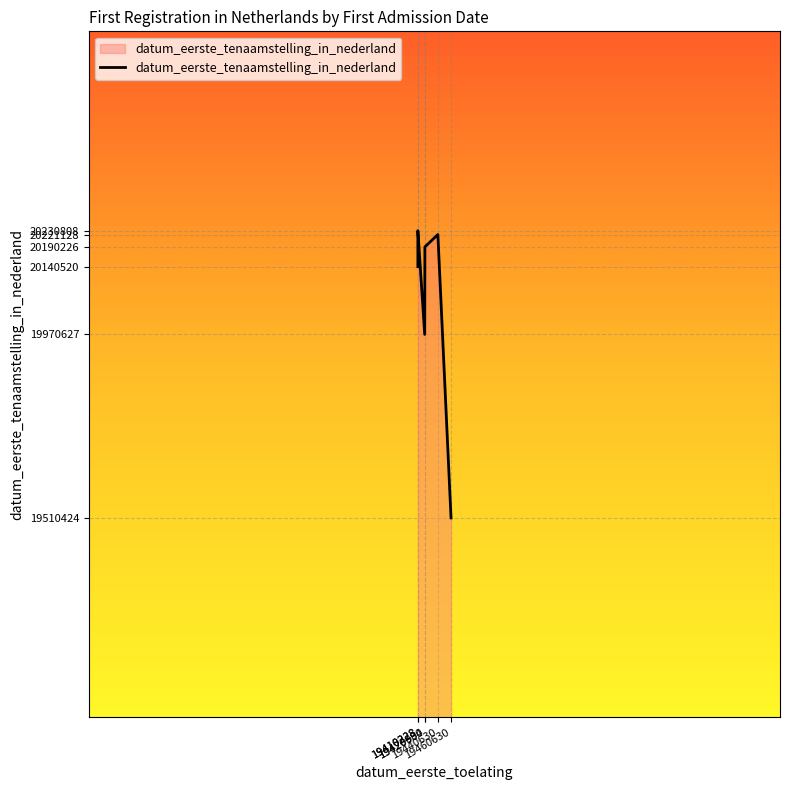

How many lines are shown in the chart?

1